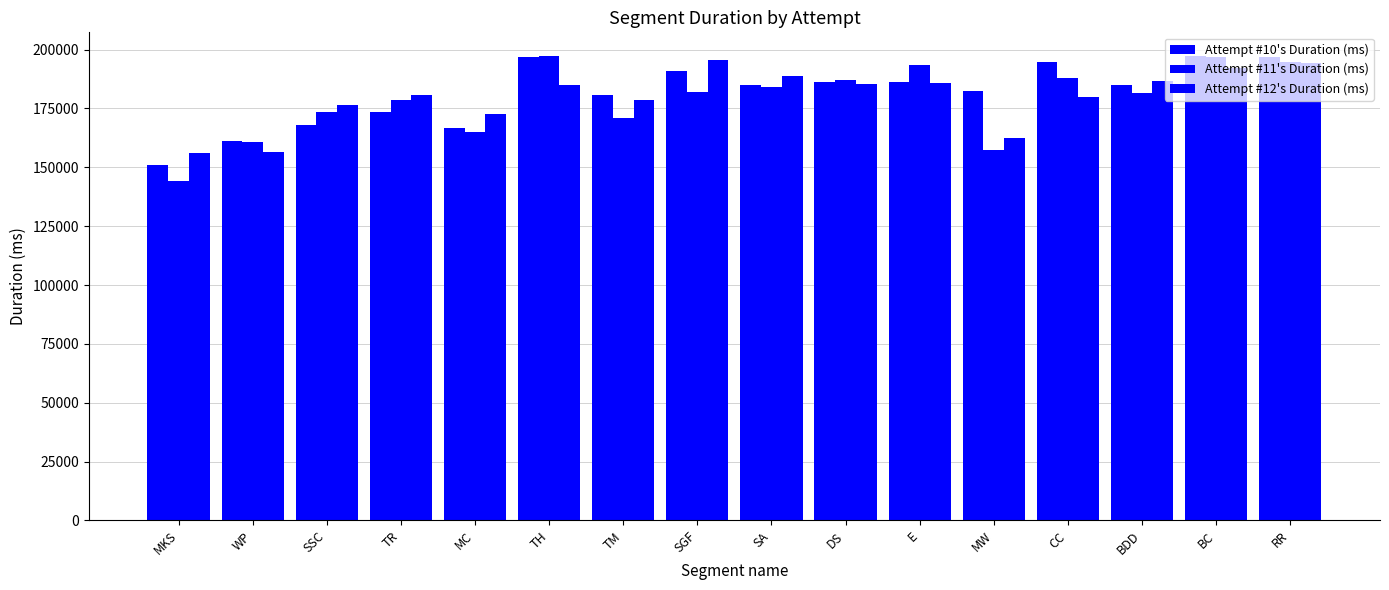

Is the value of Attempt #12's Duration (ms) at TR greater than the value of Attempt #11's Duration (ms) at DS?

No